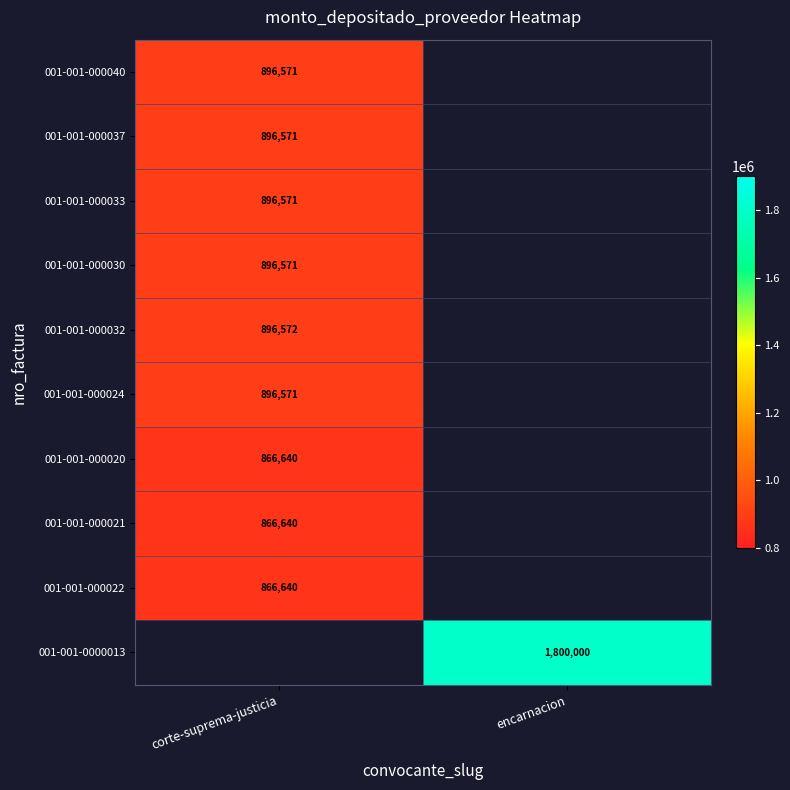

The 001-001-000022 series shows 866640 at corte-suprema-justicia. True or false?

True